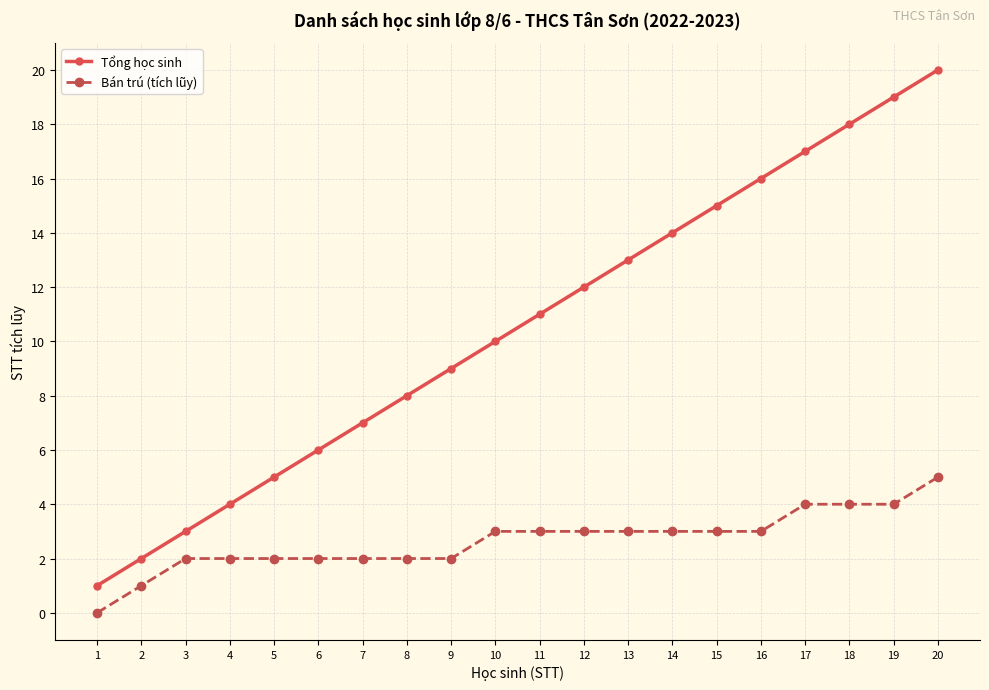

Is it true that Tổng học sinh equals 8 at 15?

False